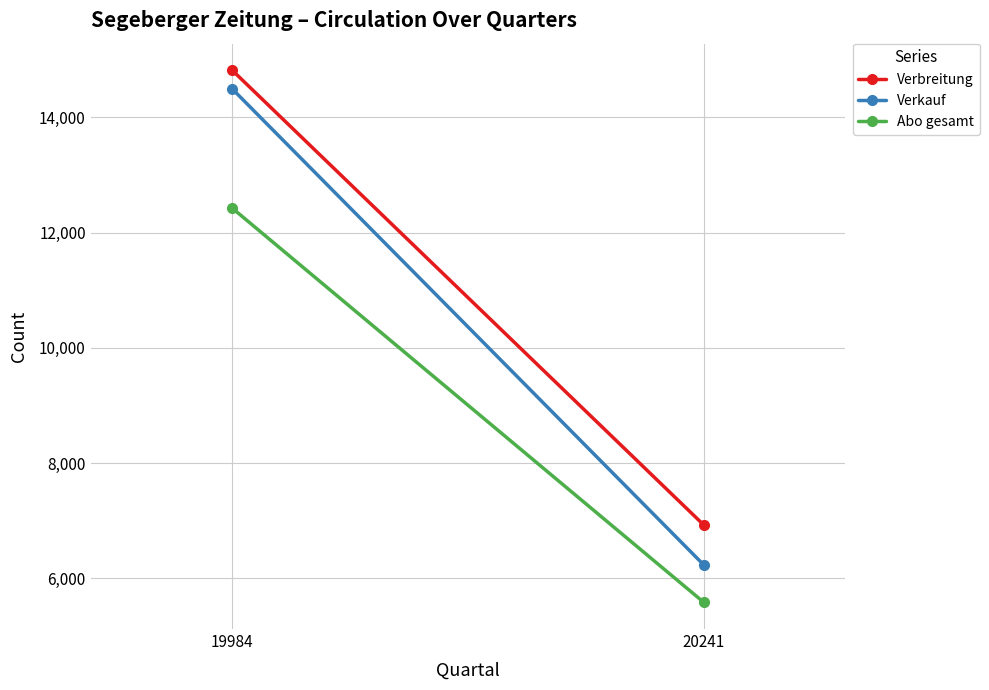

Is it true that Verkauf equals 6243 at 19984?

False